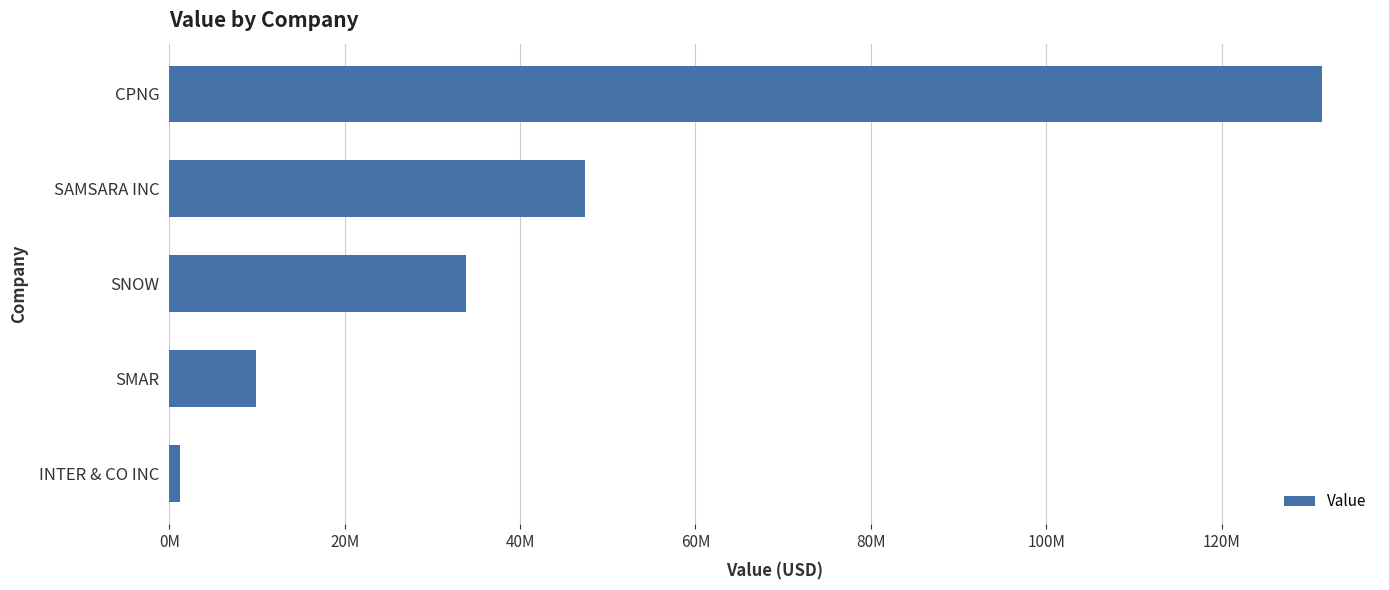

List the labels in order of value, largest first.

CPNG, SAMSARA INC, SNOW, SMAR, INTER & CO INC